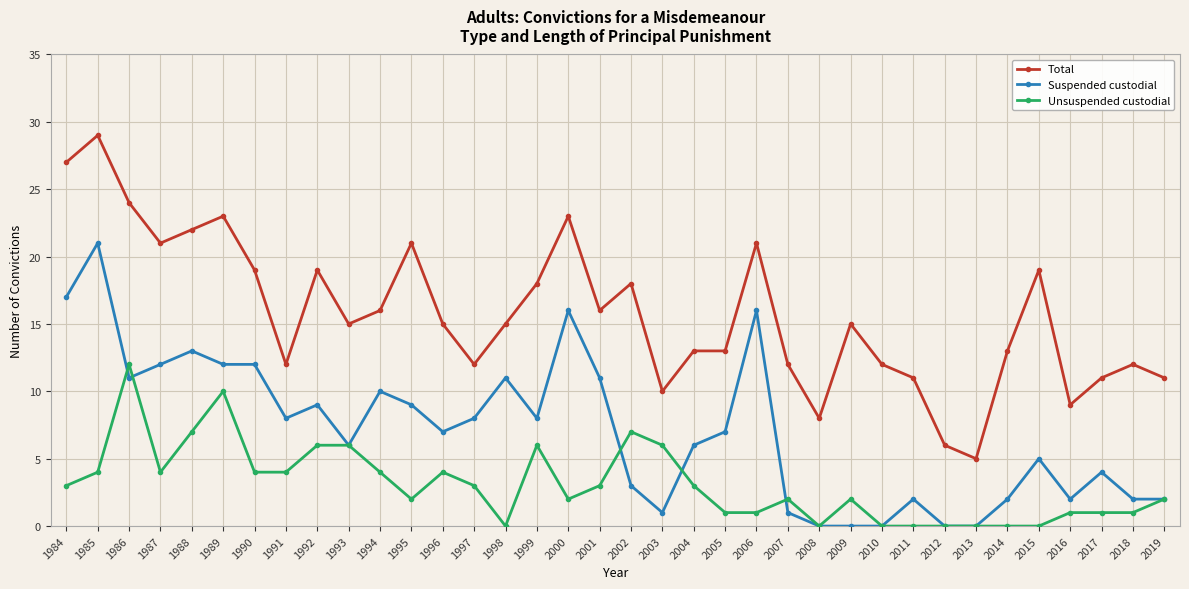

What is the spread (max minus min) of values at 2002?

15